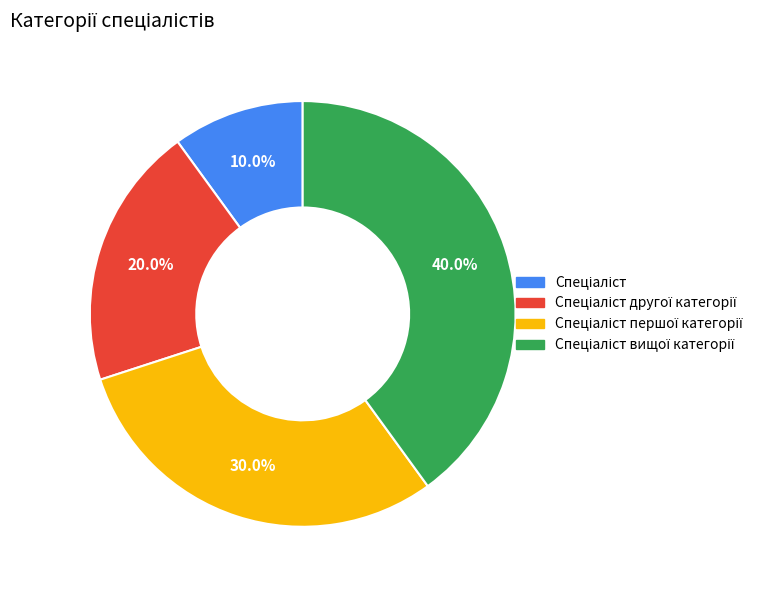

Is there any slice that represents more than half of the pie?

No